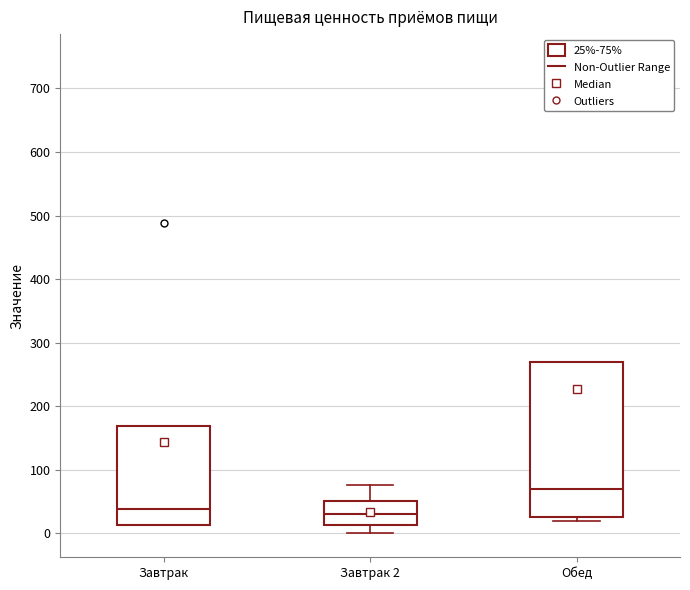

Where does the median line of the box for Обед sit on the y-axis? The values are not printed on the chart, so give them approximately, as read against the axis.

70